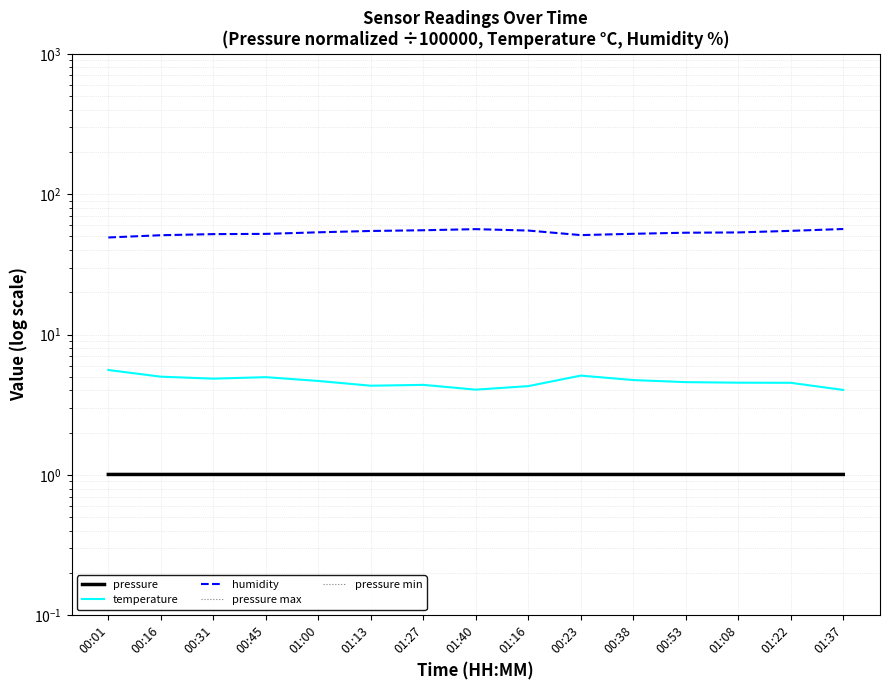

List the series in order of their peak value, lowest first.

pressure min, pressure, pressure max, temperature, humidity